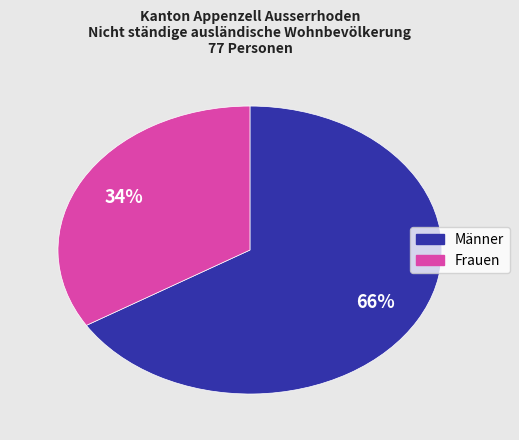

To the nearest percent, what is the difference between the largest and smallest slice percentages?

32%